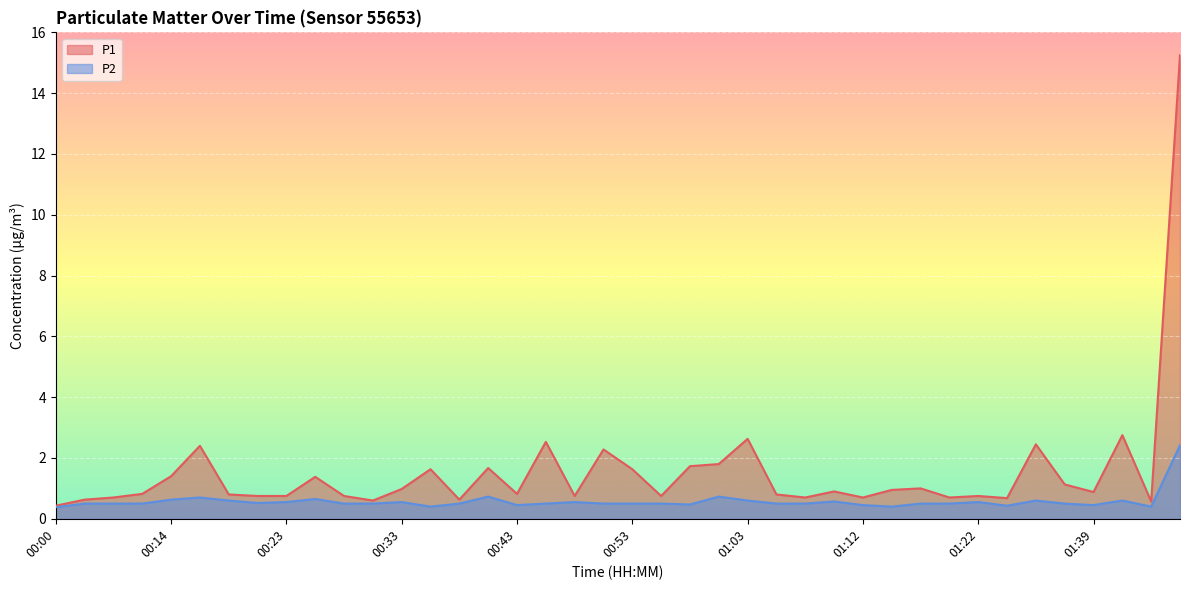

What is the label of the 20th point from the right?

00:53